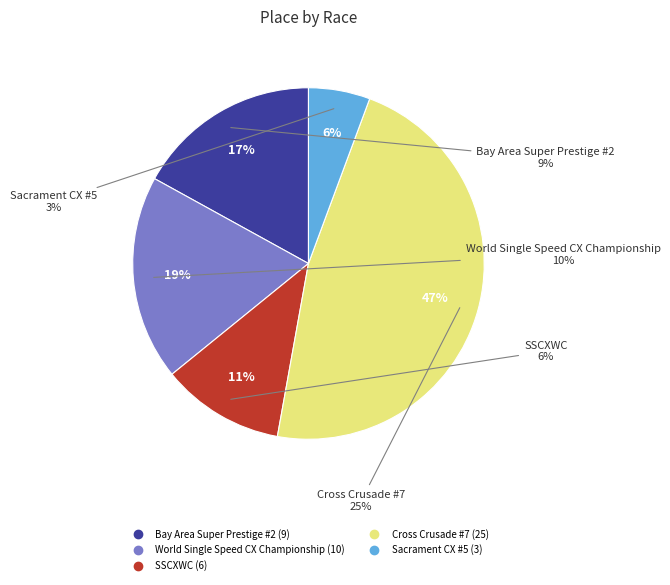

Is it true that Cross Crusade #7 is 37% of the pie?

False